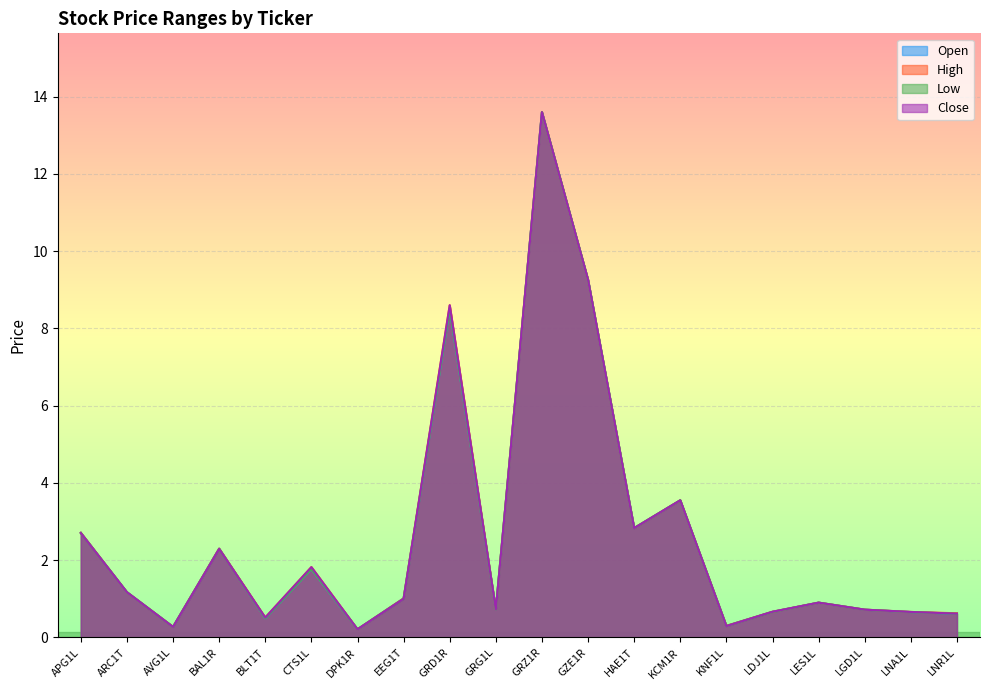

How many interior local valleys does the High series have?

6